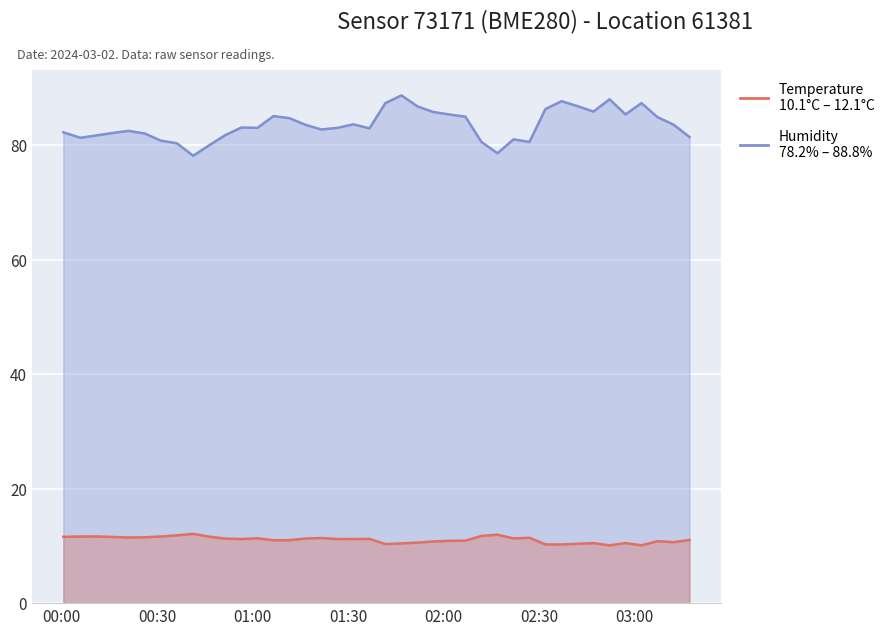

Which series has the widest spread of values?

humidity